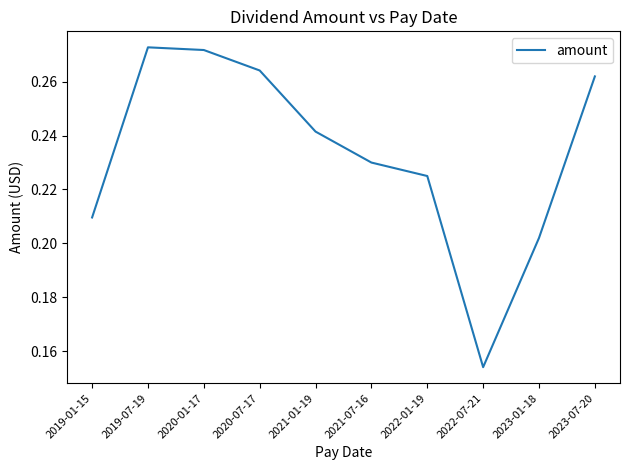

True or false: the data shows 0.1 at 2019-07-19.

False